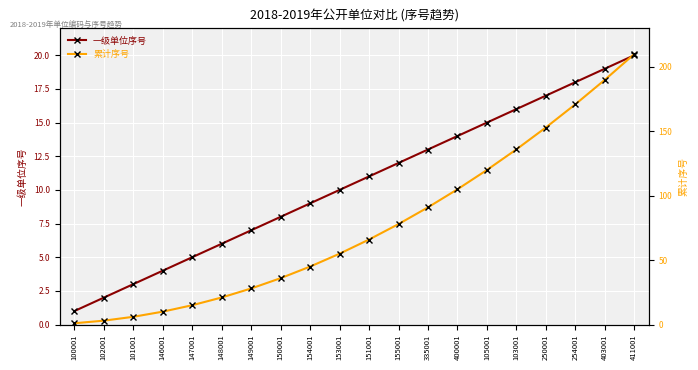

What is the maximum value shown in the chart?

210